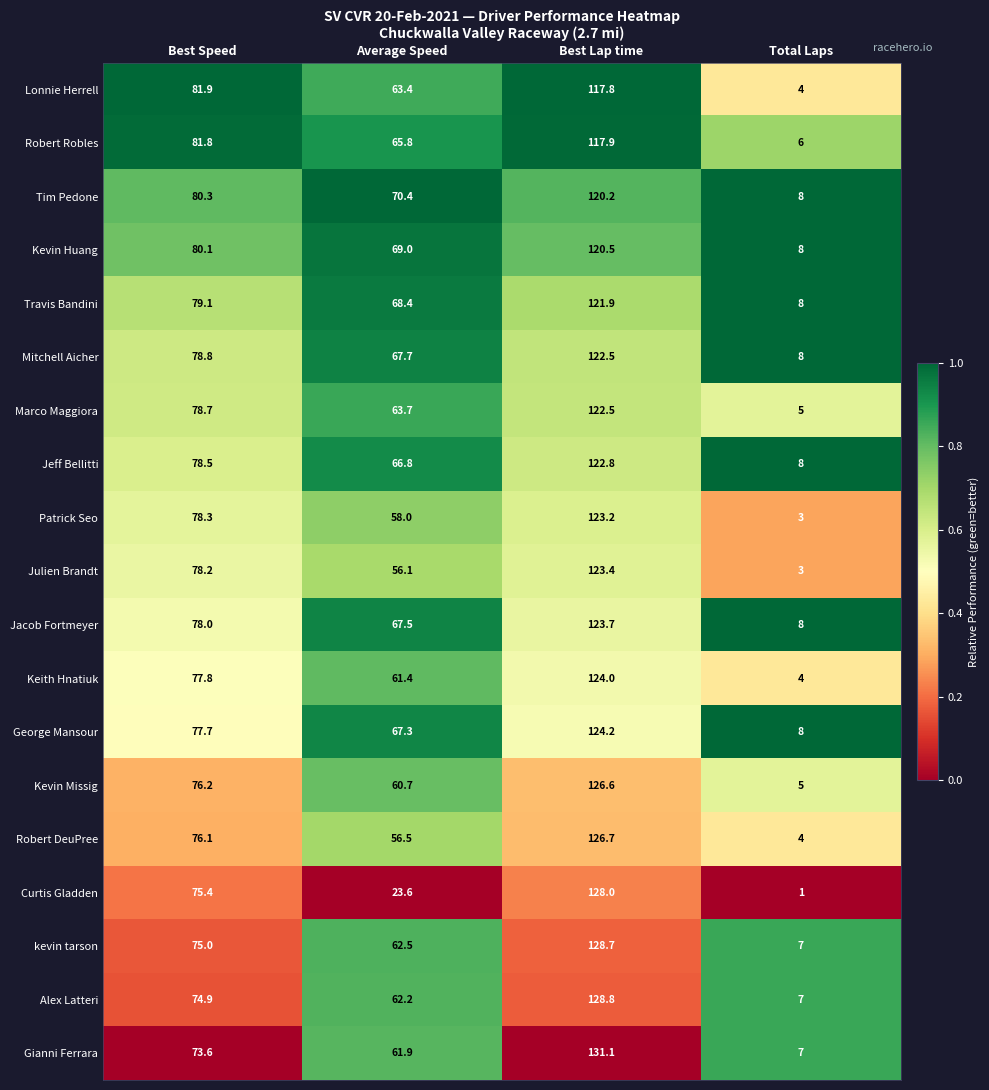

What is the difference between the maximum and second lowest values in the Gianni Ferrara series?

69.2